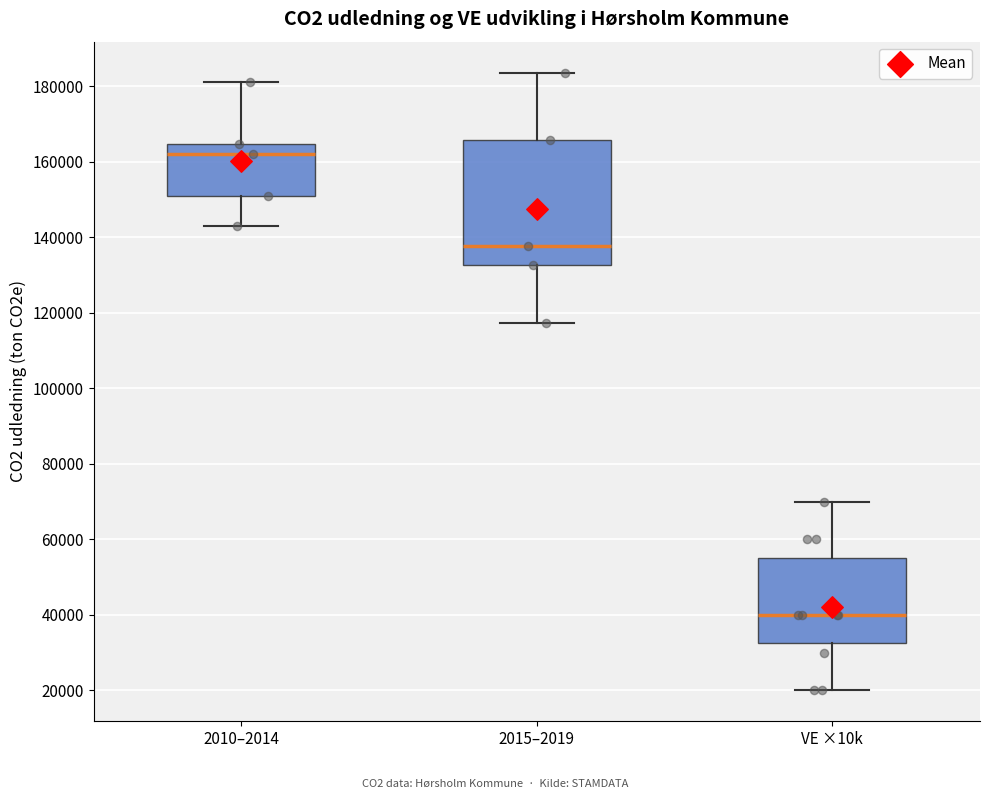

Where is the lower edge of the box for 2010–2014 on the y-axis? The values are not printed on the chart, so give them approximately, as read against the axis.

150000